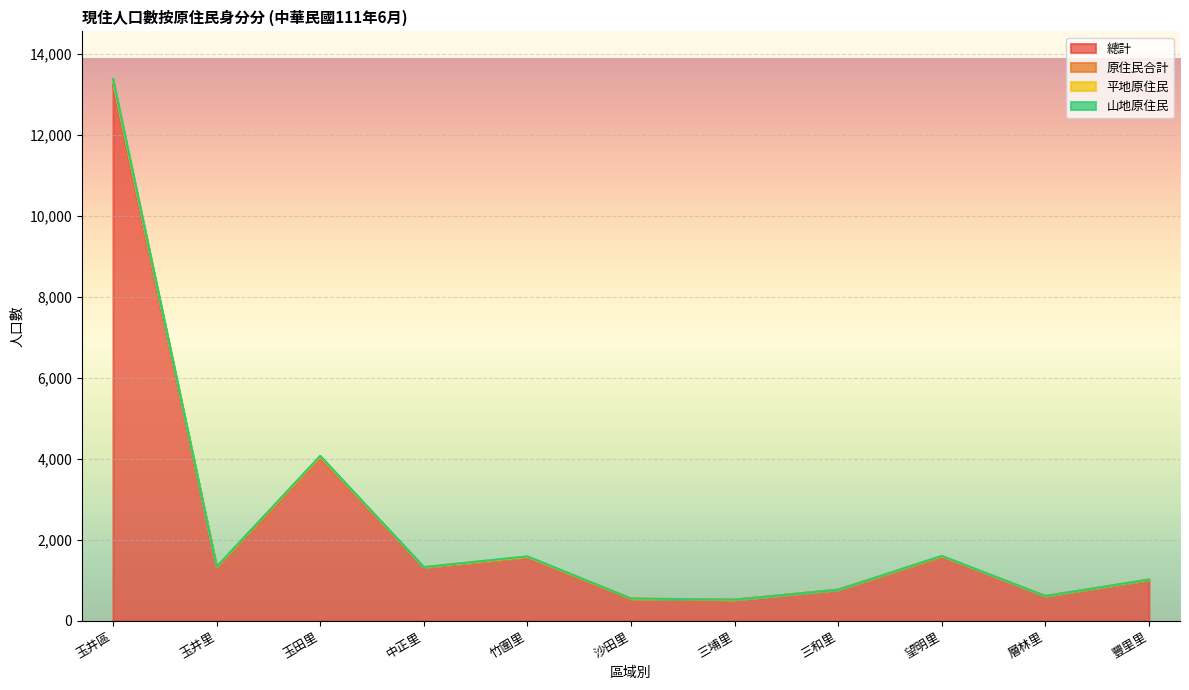

True or false: 原住民合計 and 總計 cross at least once.

False